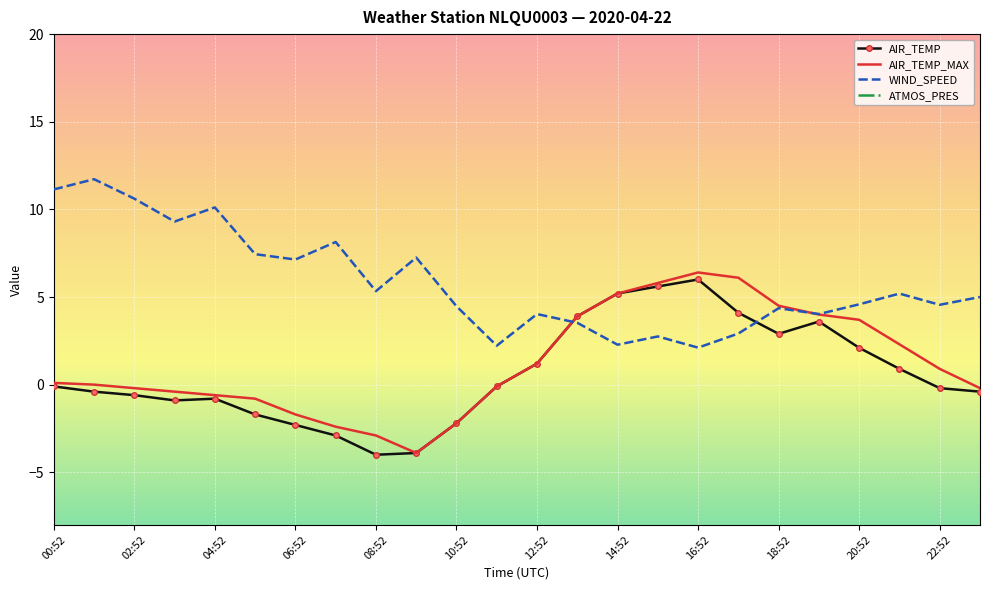

What is the lowest value of the WIND_SPEED series?

2.1